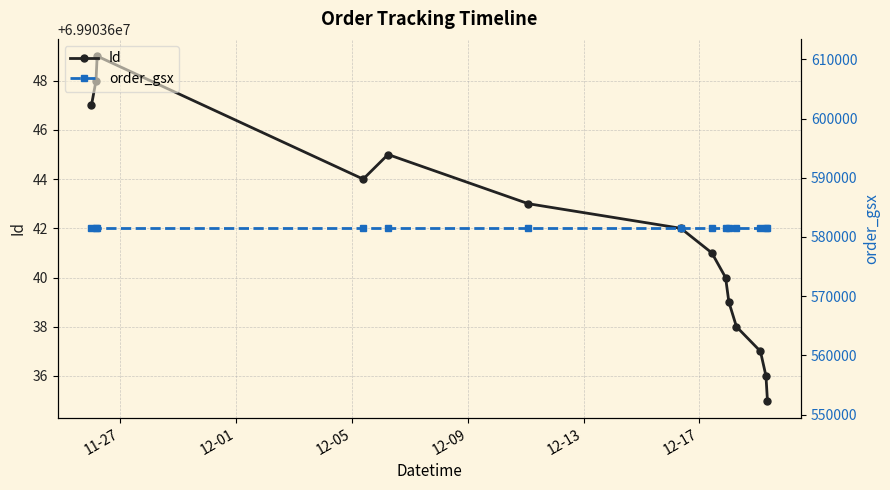

Rank the series at 12-17 from lowest to highest value.

order_gsx, Id